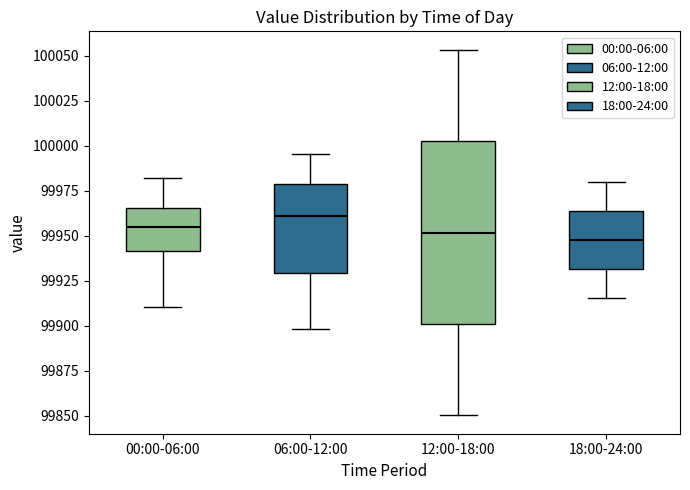

Reading left to right, read every box against the y-axis: the position of its median line, the range the box covers, and the ends of its whiskers. The values are not printed on the chart, so give them approximately, as read against the axis.

00:00-06:00: median 99955, box 99940 to 99965, whiskers 99910 to 99980
06:00-12:00: median 99960, box 99930 to 99980, whiskers 99900 to 99995
12:00-18:00: median 99950, box 99900 to 100005, whiskers 99850 to 100055
18:00-24:00: median 99950, box 99930 to 99965, whiskers 99915 to 99980